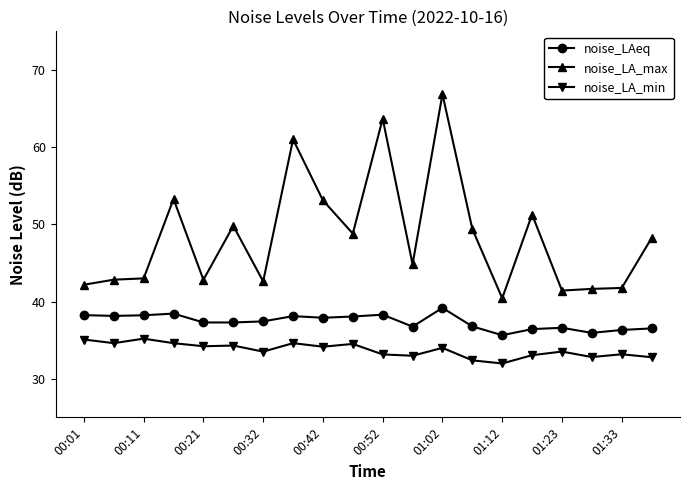

List the series in order of their peak value, highest first.

noise_LA_max, noise_LAeq, noise_LA_min